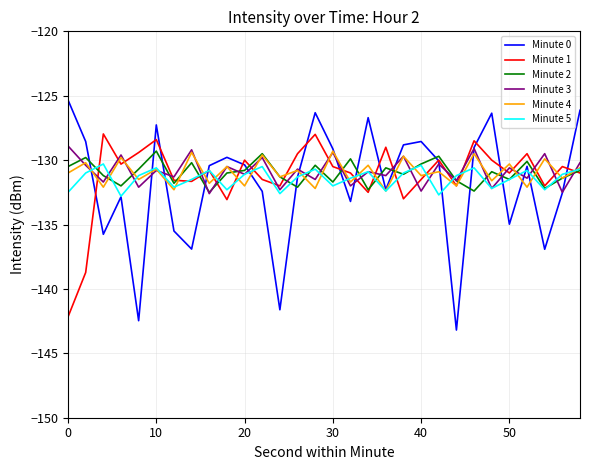

What are all the series names shown in the legend?

Minute 0, Minute 1, Minute 2, Minute 3, Minute 4, Minute 5